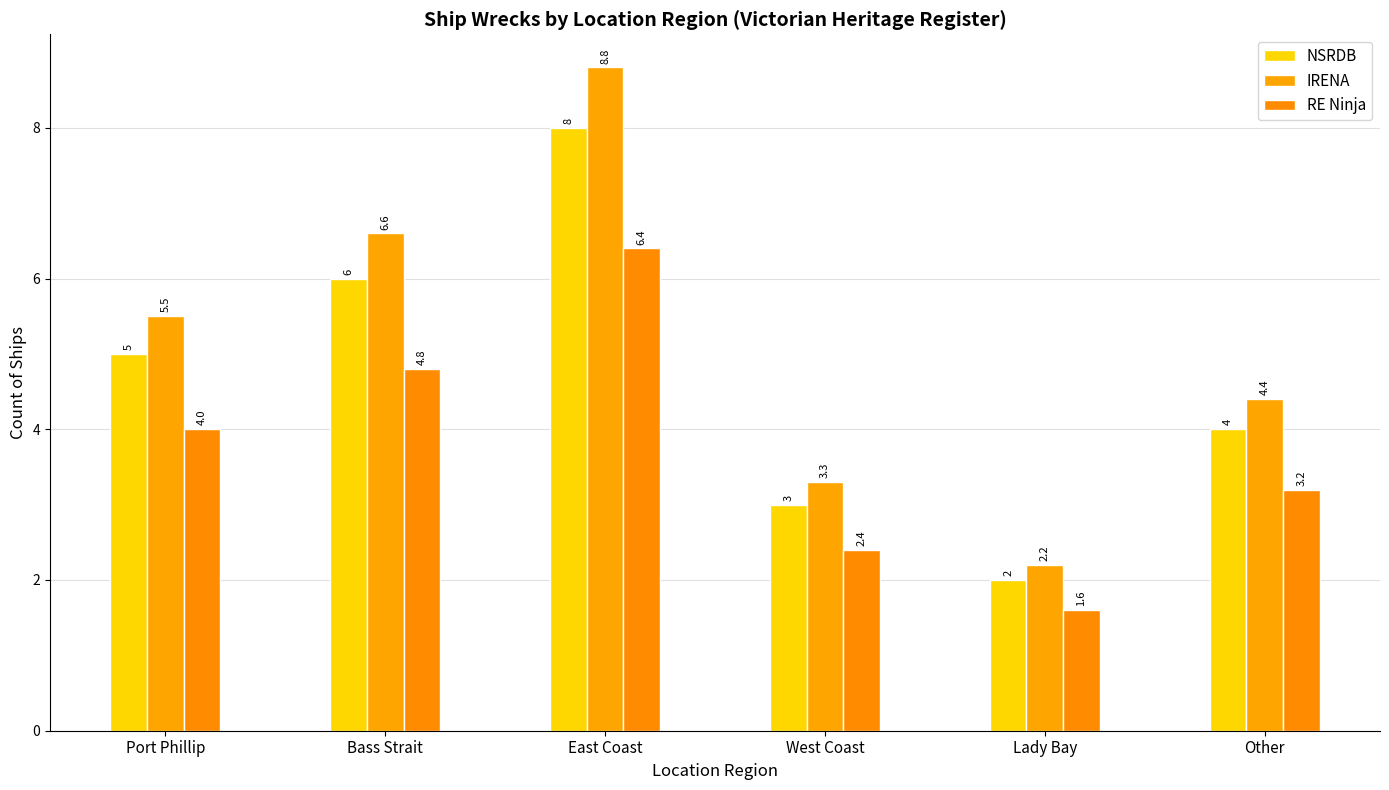

Does the chart contain stacked bars?

No